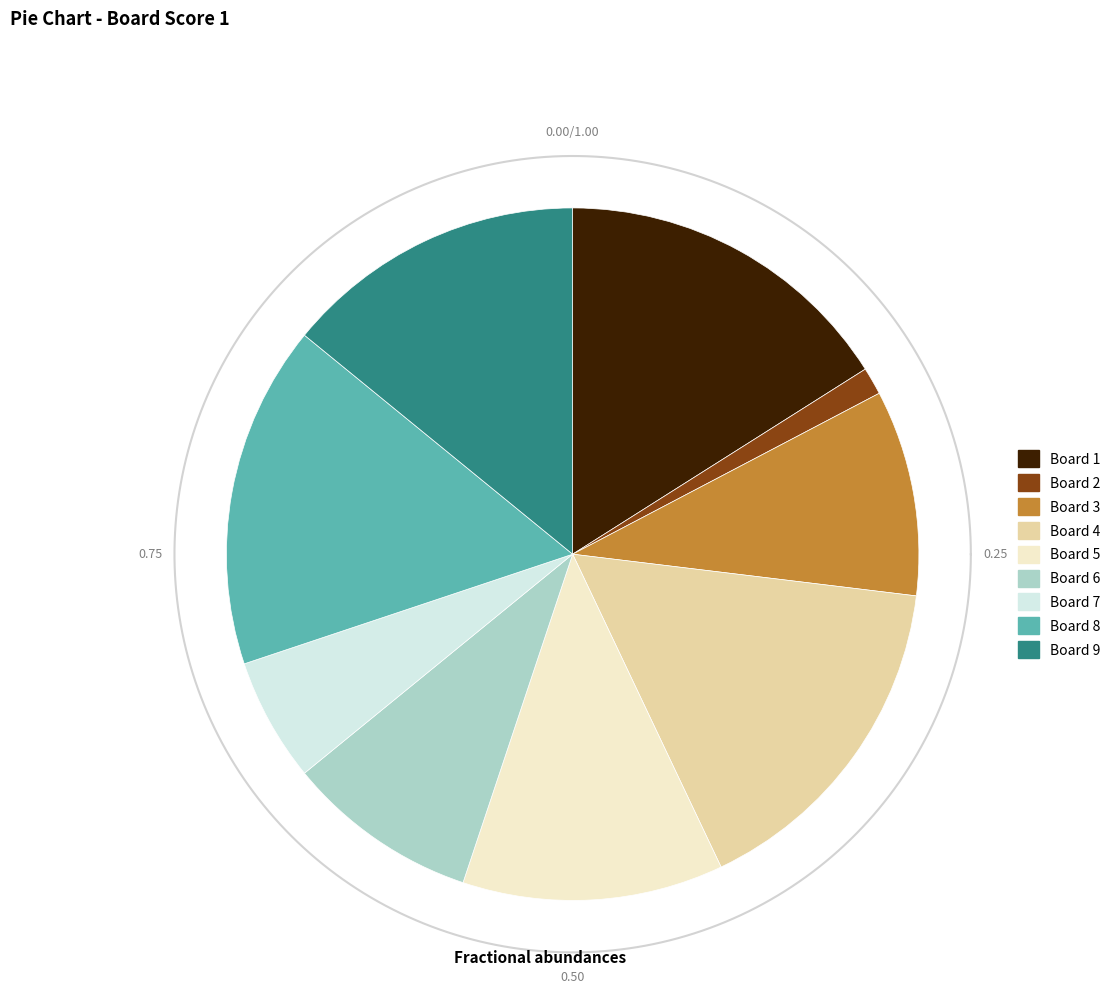

Does any single category account for the majority?

No